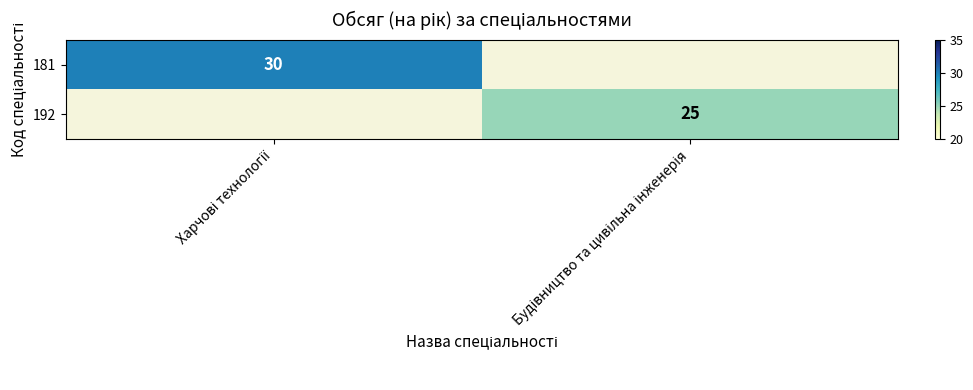

Which series has the largest range (max minus min)?

181